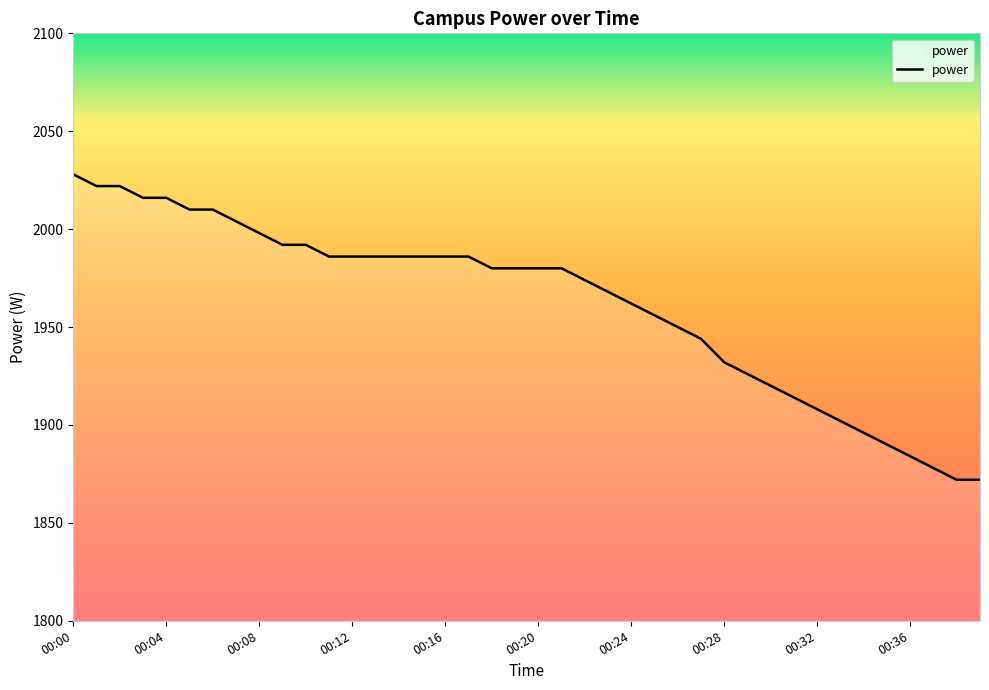

What is the greatest value displayed?

2028